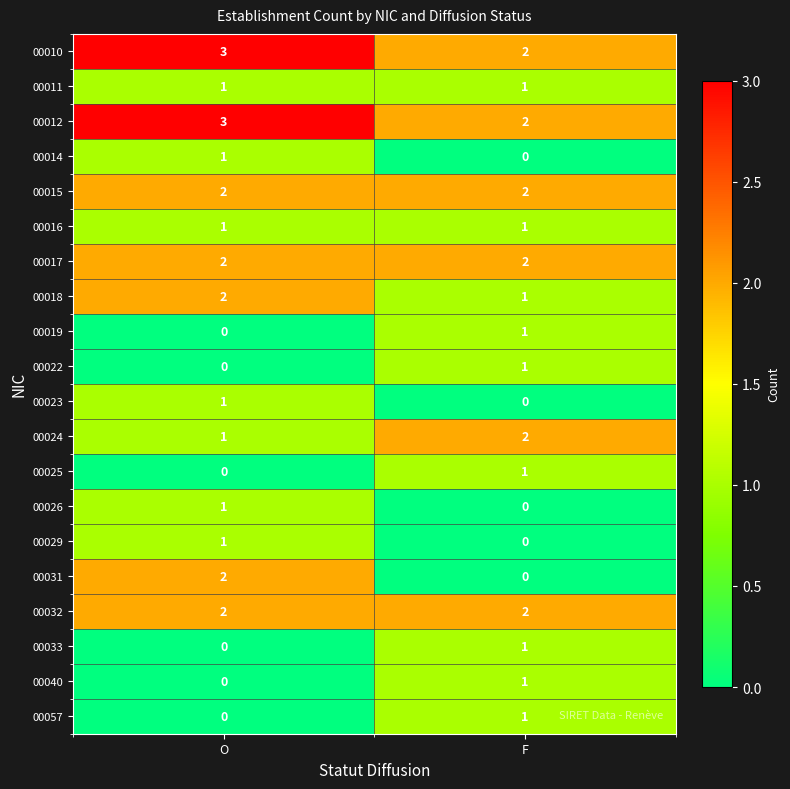

Count the number of categories in the chart.

2